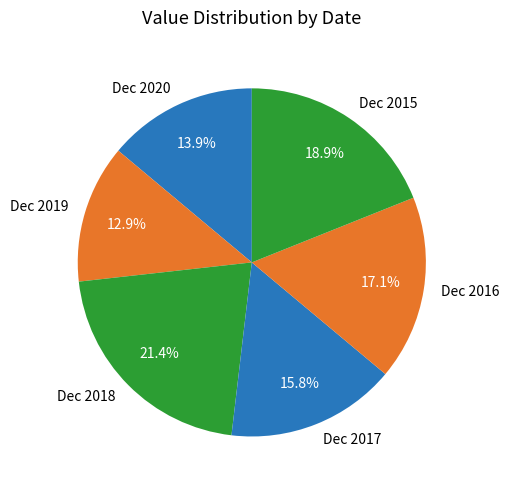

Which slice is the smallest?

Dec 2019